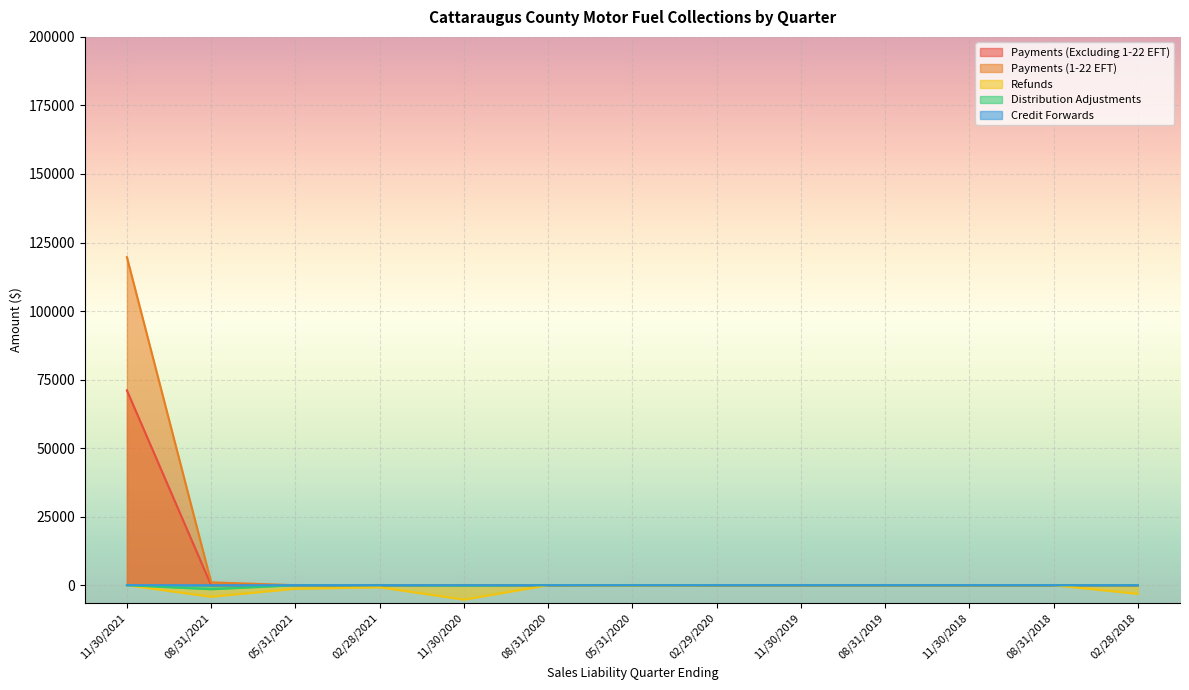

True or false: Distribution Adjustments and Payments (1-22 EFT) cross at least once.

False